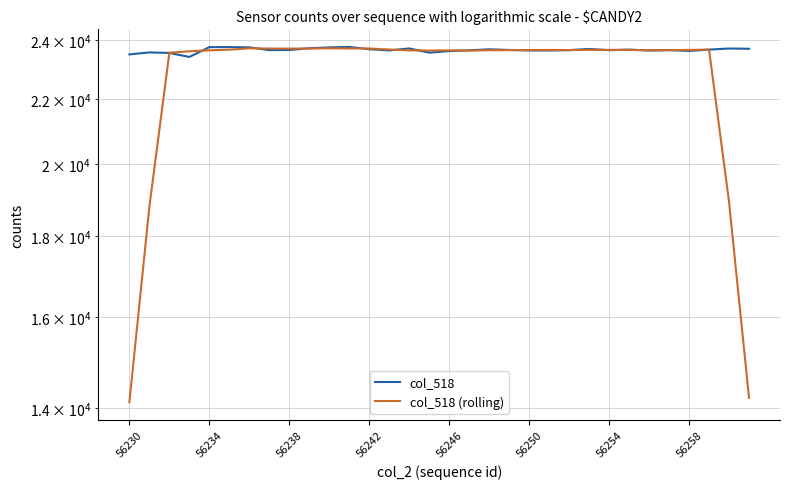

What is the highest value of the col_518 (rolling) series?

23703.4